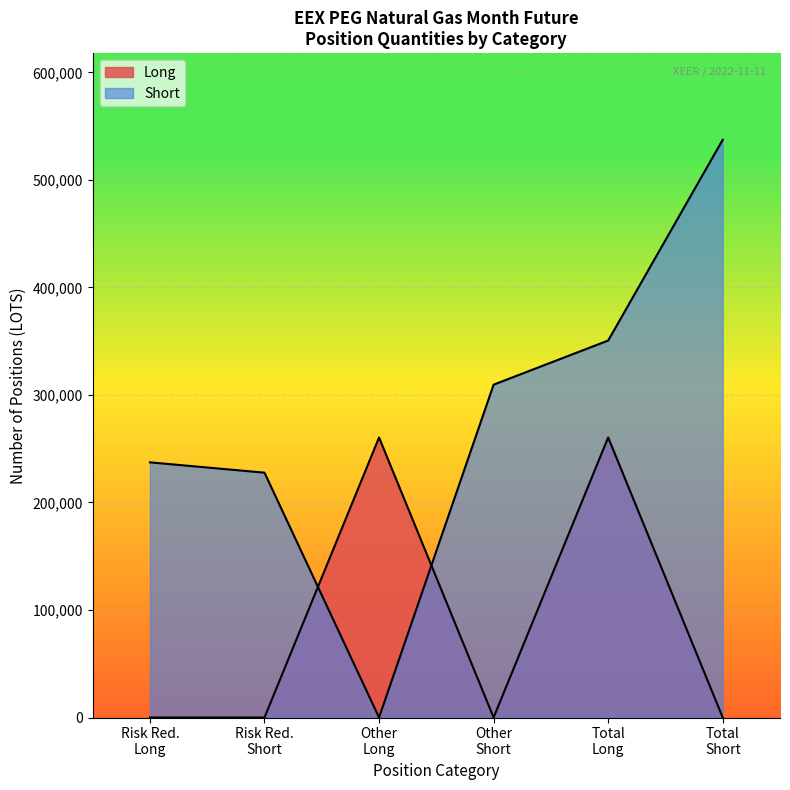

In Short, how many points are lower than both neighbors (excluding endpoints)?

1